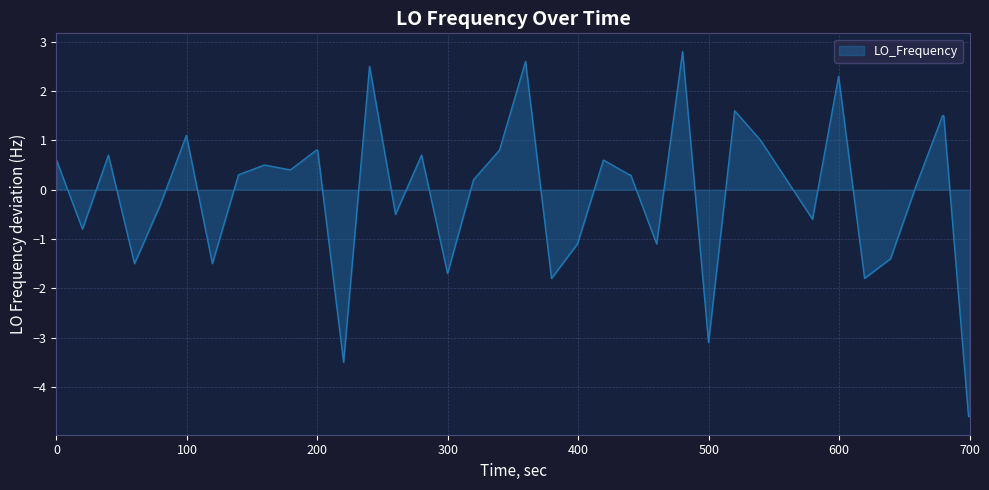

What is the minimum value shown in the chart?

-4.6